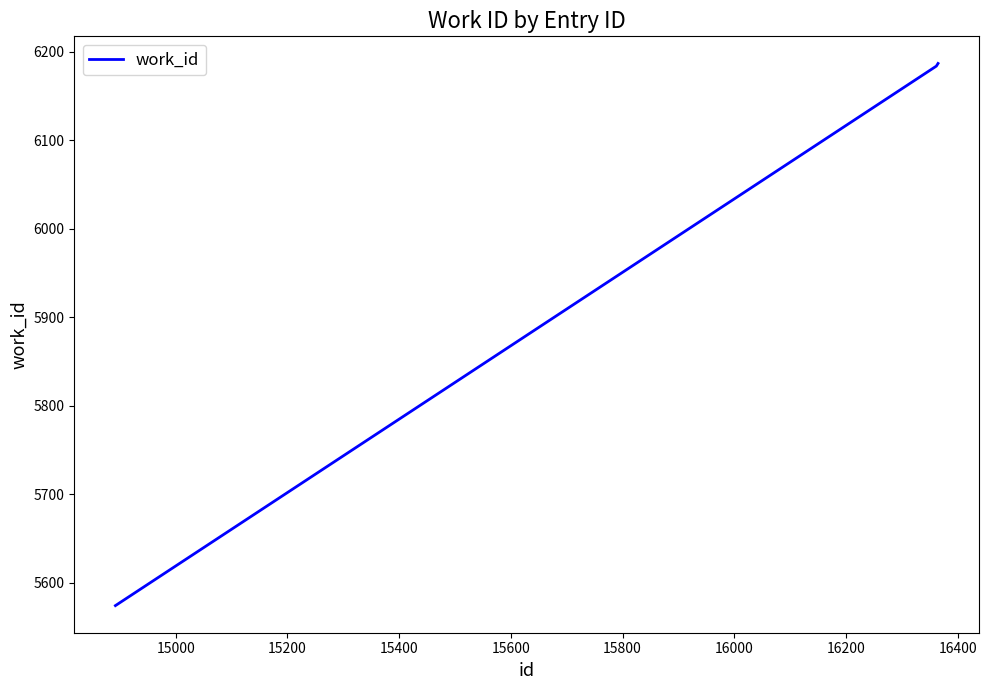

What is the smallest value displayed?

5574